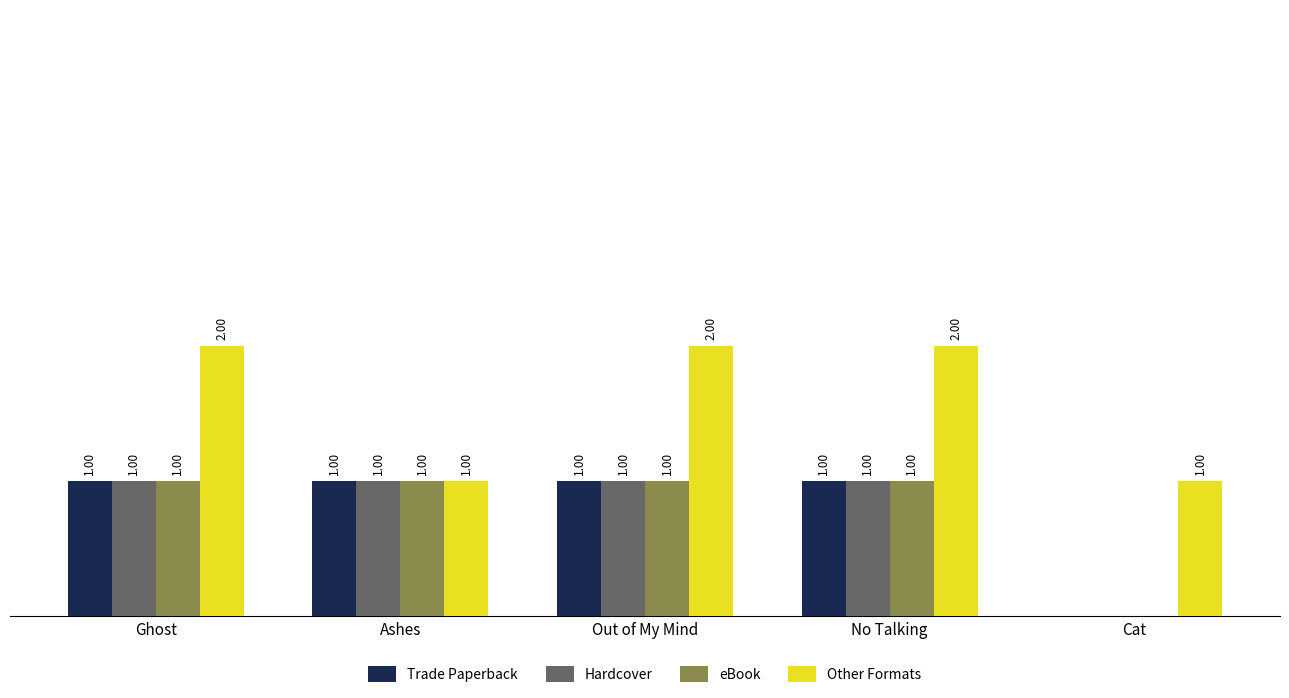

Between Ashes and Out of My Mind, which series saw the biggest shift?

Other Formats